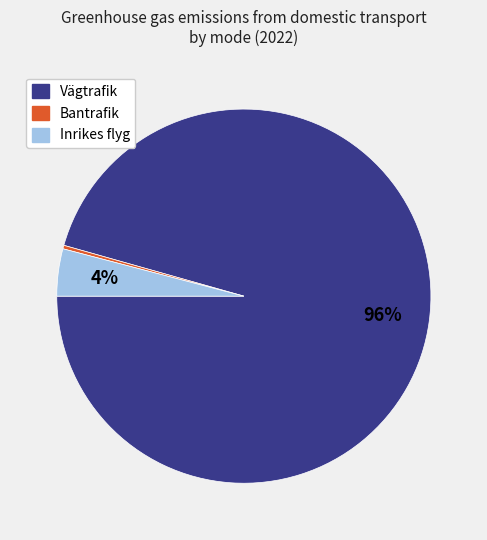

How many slices are in this pie chart?

3